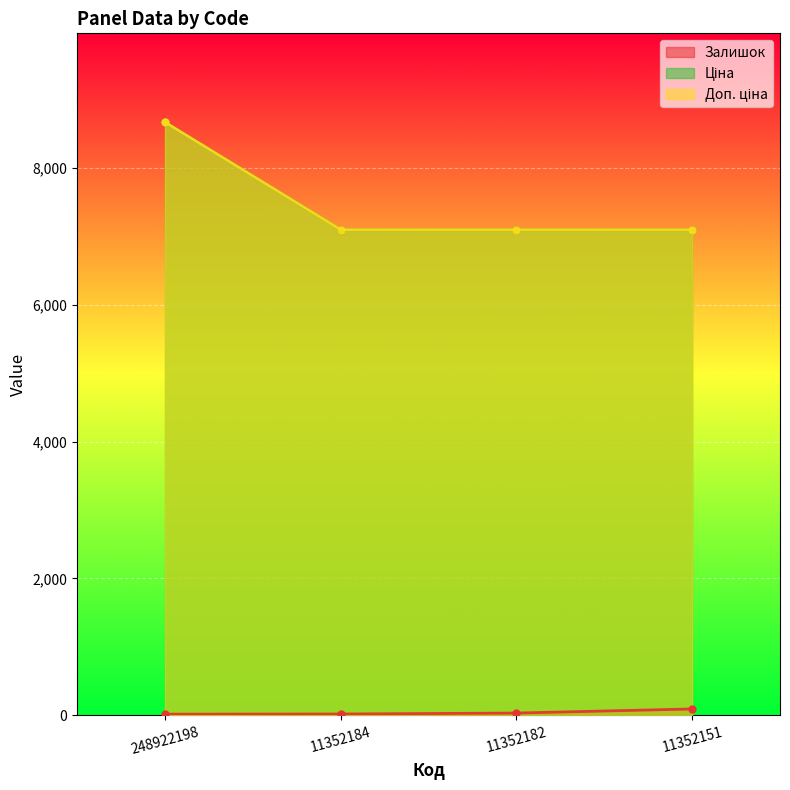

What is the total value across all series at 248922198?

17354.4